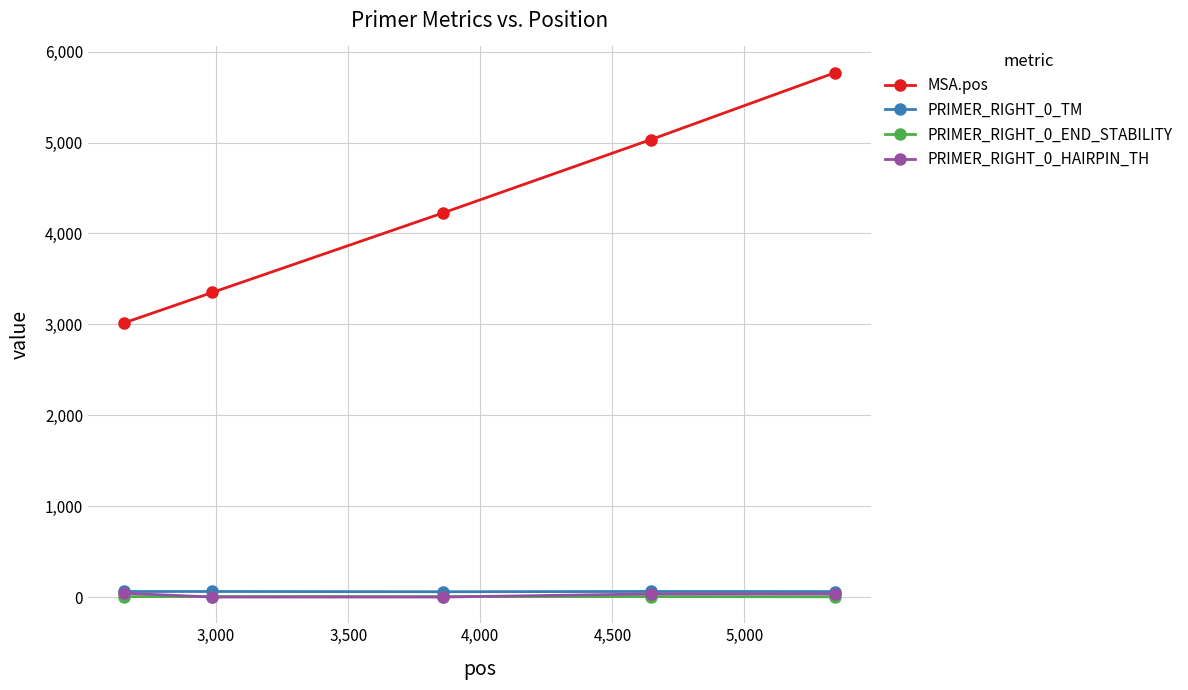

Which series has the largest total across all categories?

MSA.pos